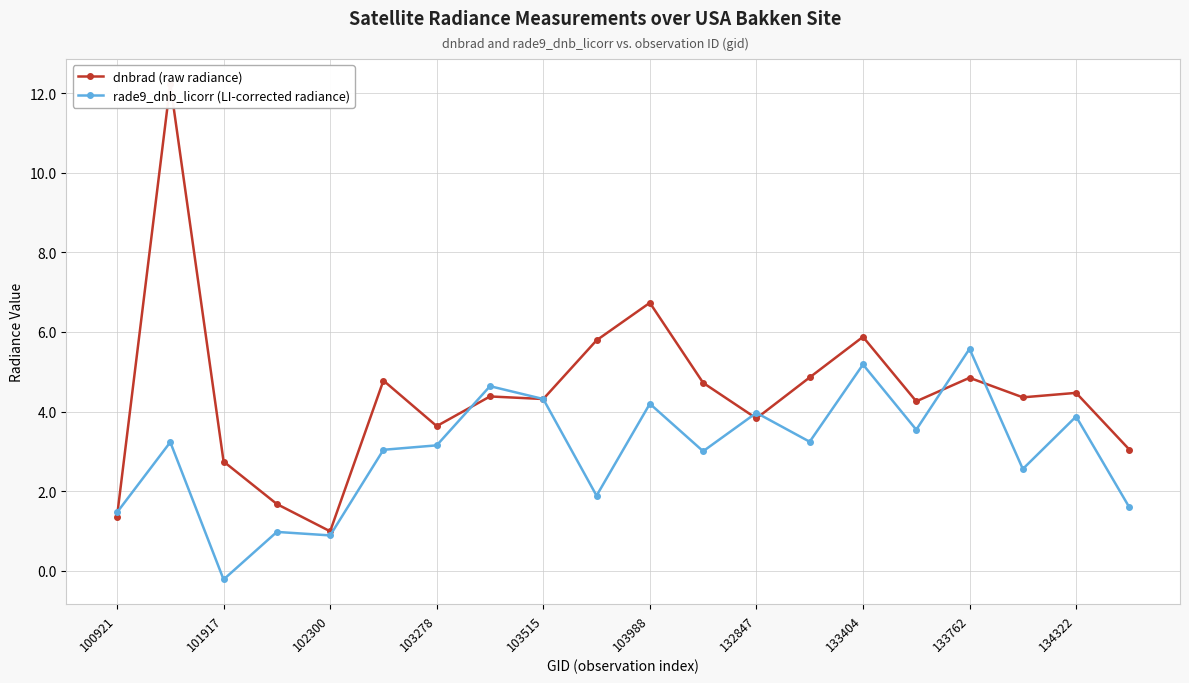

What is the value of the dnbrad (raw radiance) point at the 16th from the left?

4.3